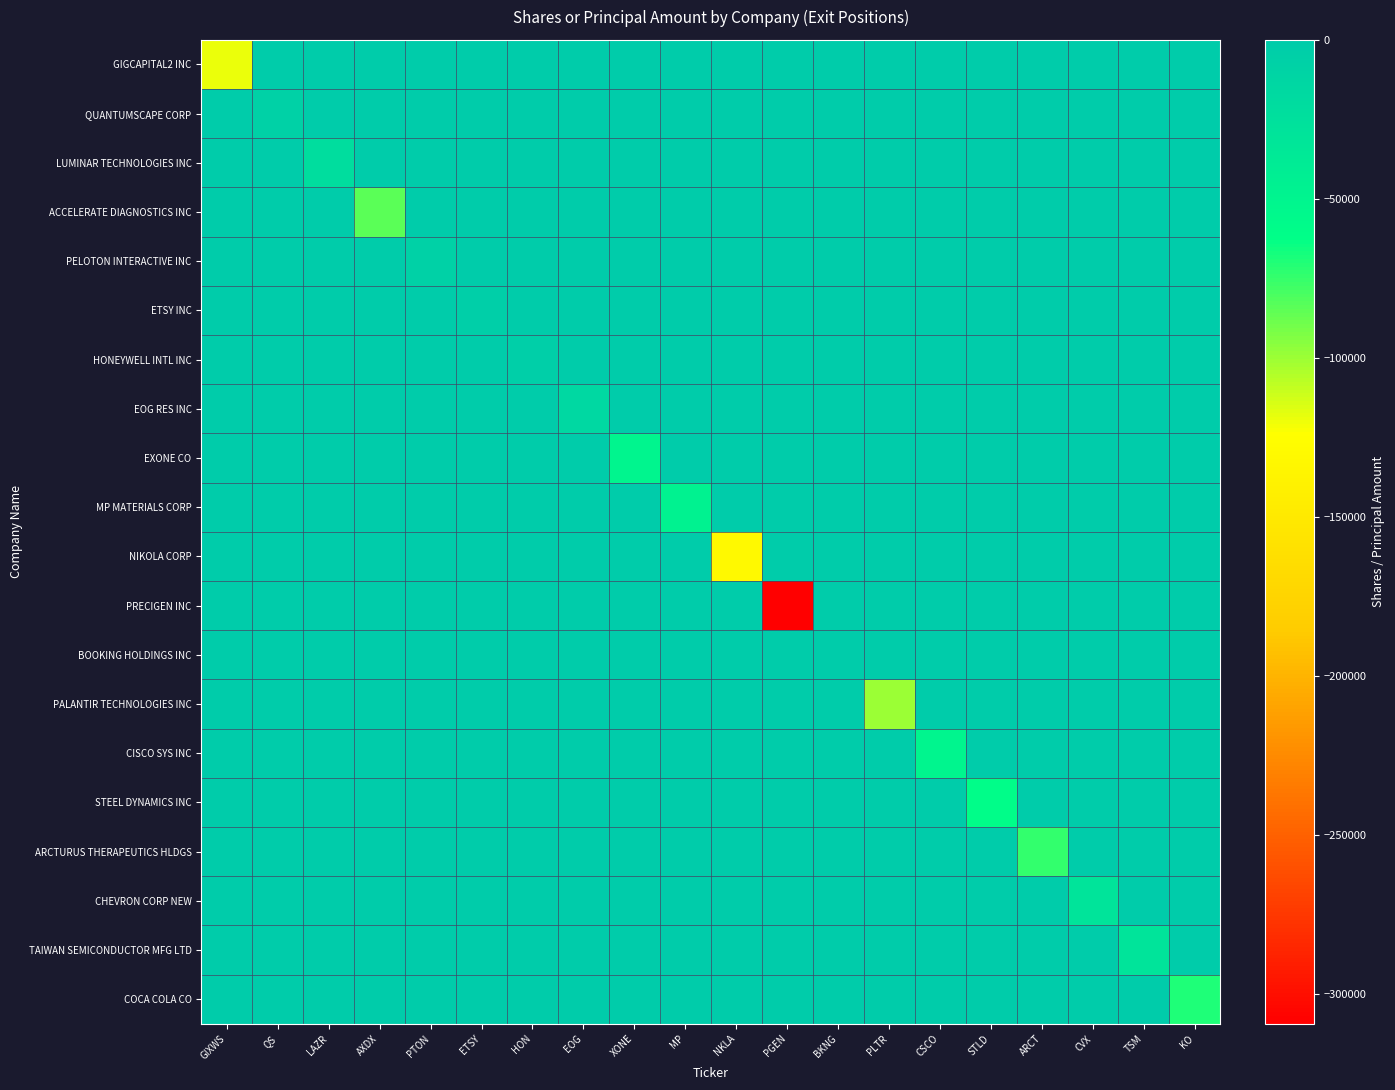

List the series in order of their peak value, lowest first.

GIGCAPITAL2 INC, QUANTUMSCAPE CORP, LUMINAR TECHNOLOGIES INC, ACCELERATE DIAGNOSTICS INC, PELOTON INTERACTIVE INC, ETSY INC, HONEYWELL INTL INC, EOG RES INC, EXONE CO, MP MATERIALS CORP, NIKOLA CORP, PRECIGEN INC, BOOKING HOLDINGS INC, PALANTIR TECHNOLOGIES INC, CISCO SYS INC, STEEL DYNAMICS INC, ARCTURUS THERAPEUTICS HLDGS, CHEVRON CORP NEW, TAIWAN SEMICONDUCTOR MFG LTD, COCA COLA CO